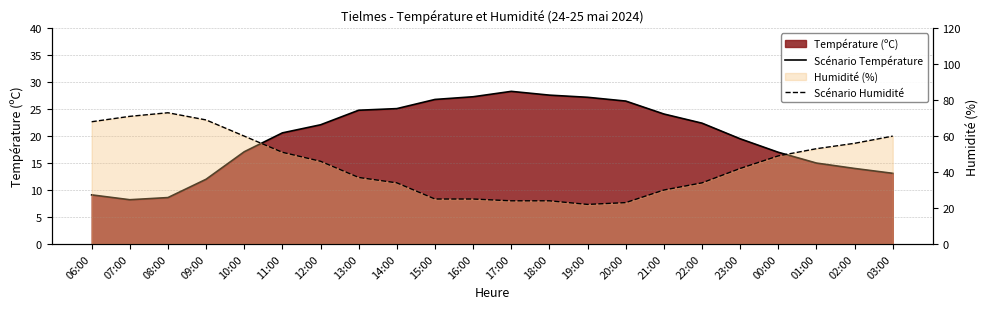

How many lines are shown in the chart?

2